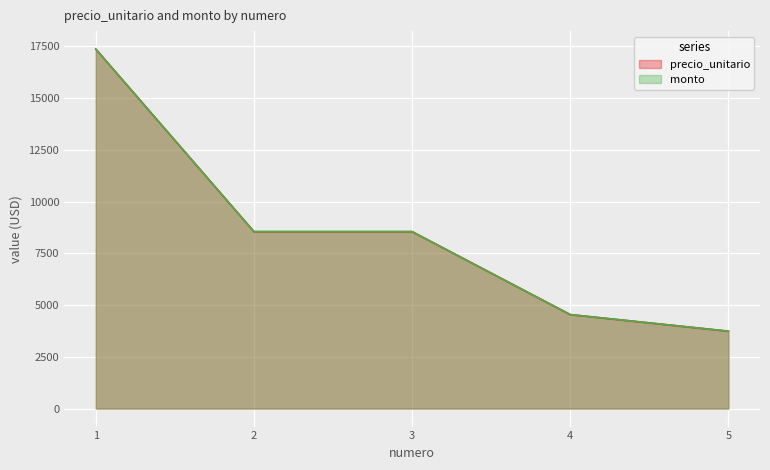

True or false: precio_unitario and monto cross at least once.

False